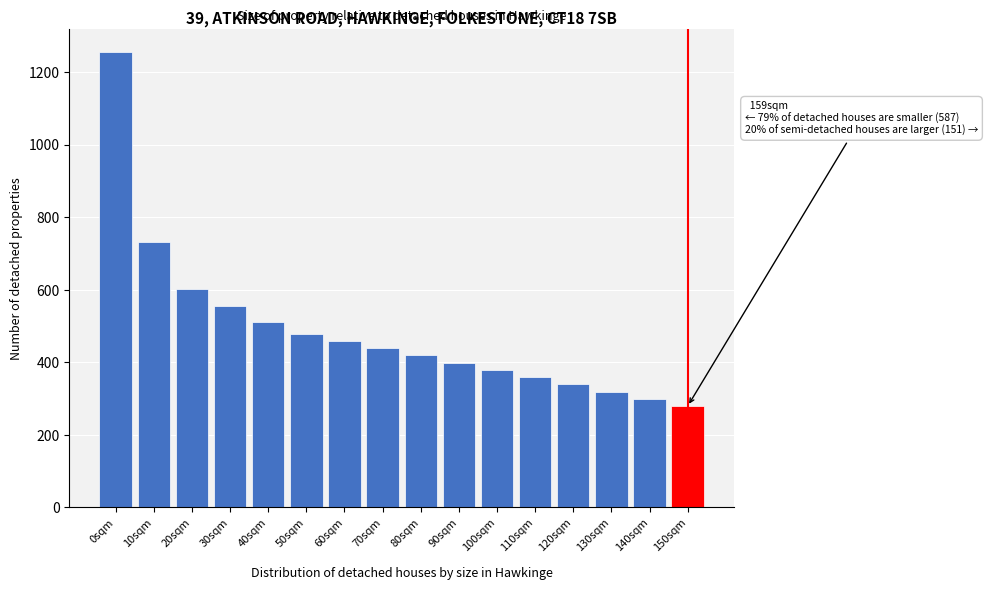

Reading right to left, list all the values displayed in this chart.

279	299	319	339	359	379	399	419	439	459	479	510	555	601	731	1255